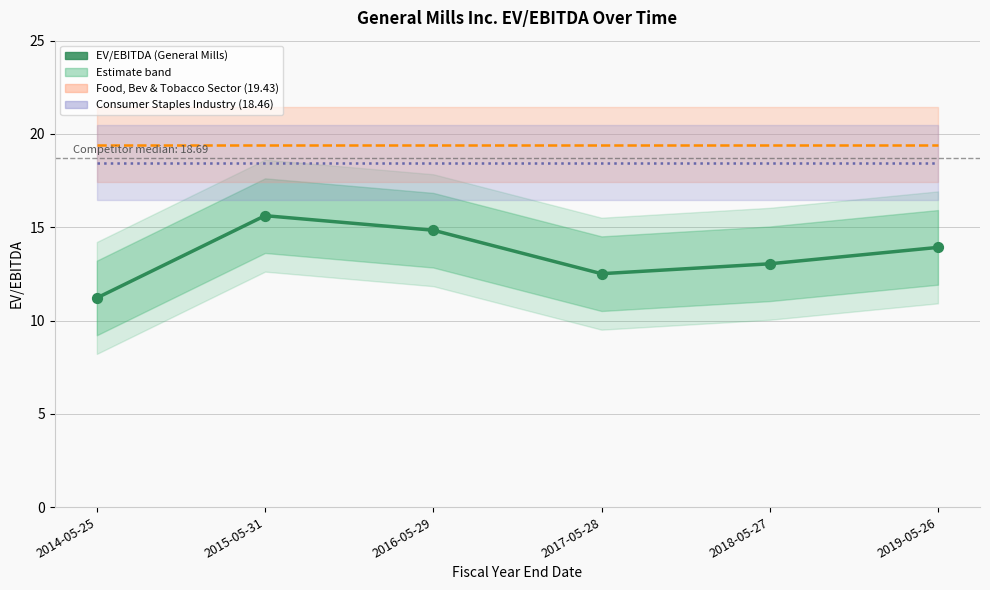

Which series contains the highest Y value?

Food, Beverage & Tobacco Sector (19.43)